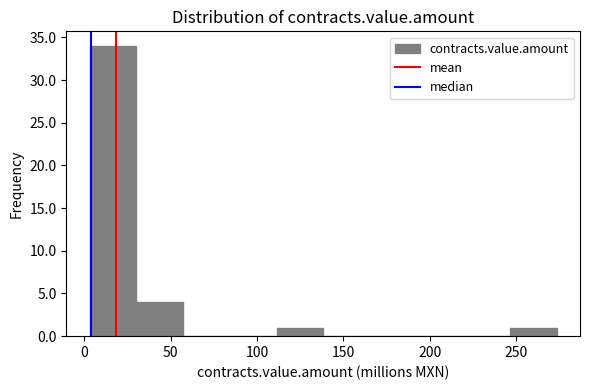

Reading left to right, list every bar in this chart as the range it spans on the x-axis followed by its height. Neither the bar edges nor the heights are printed on the chart, so give them approximately, as read against the axes.

5 to 30: 34
30 to 55: 4
55 to 85: 0
85 to 110: 0
110 to 140: 1
140 to 165: 0
165 to 190: 0
190 to 220: 0
220 to 245: 0
245 to 275: 1